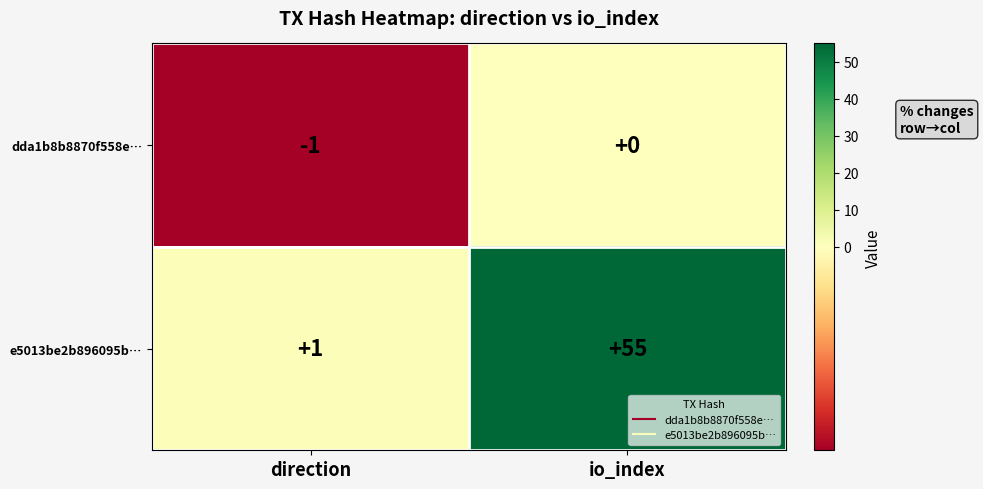

The e5013be2b896095b… series shows 55 at io_index. True or false?

True